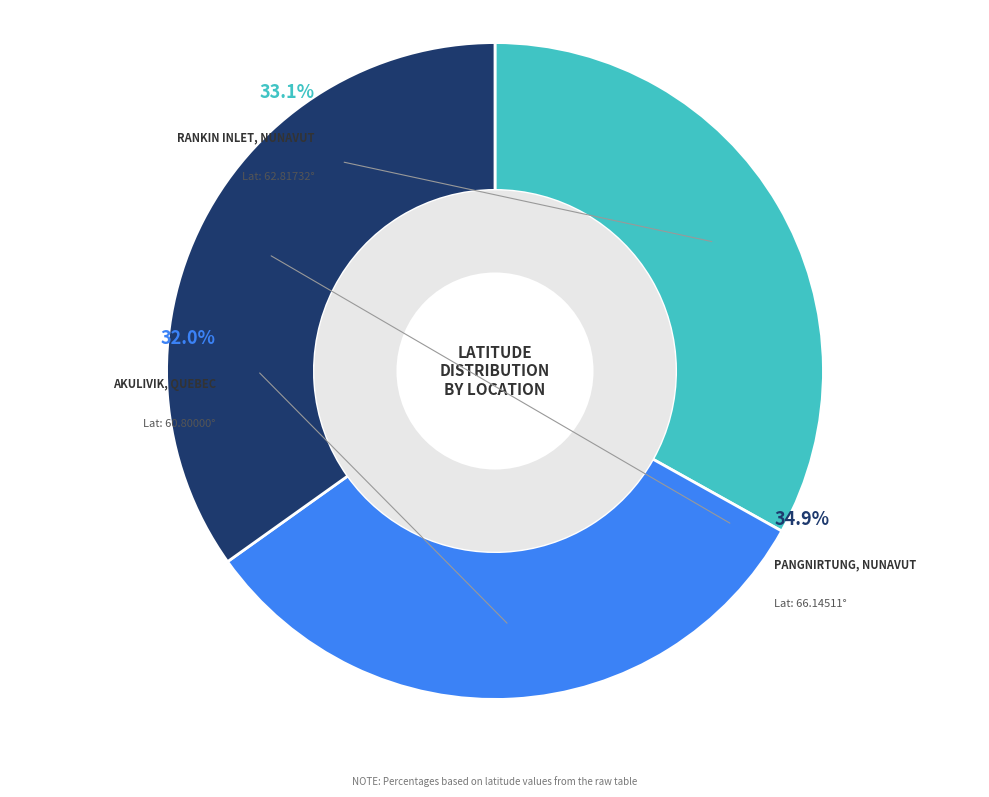

How many slices are in this pie chart?

3